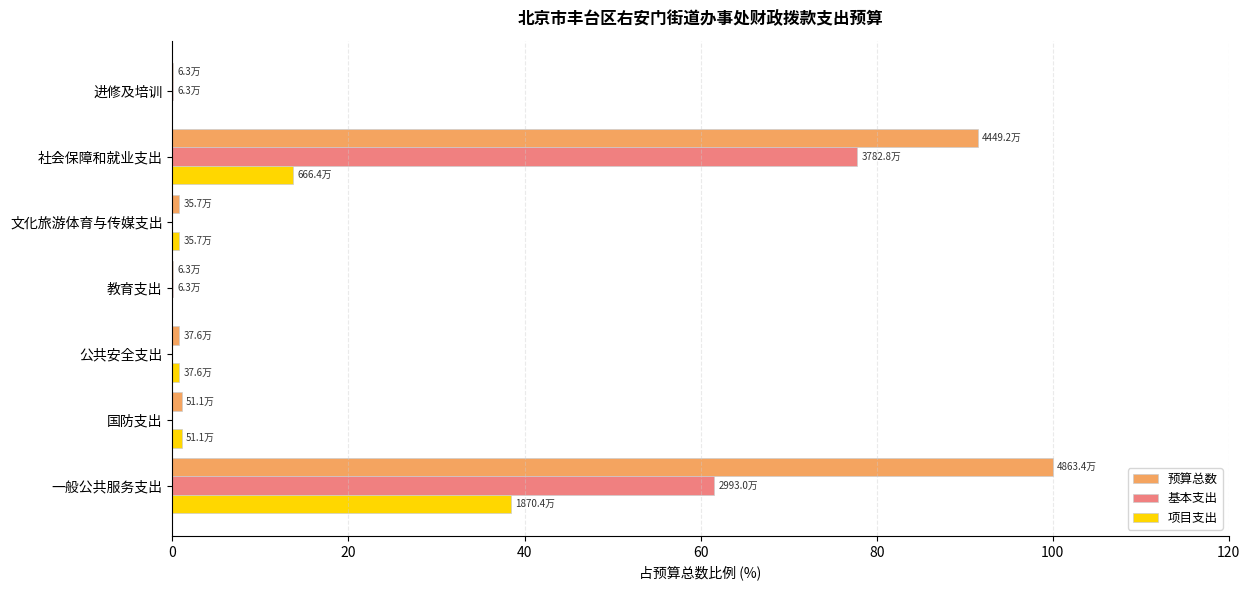

Which series changed the most between 社会保障和就业支出 and 进修及培训?

预算总数